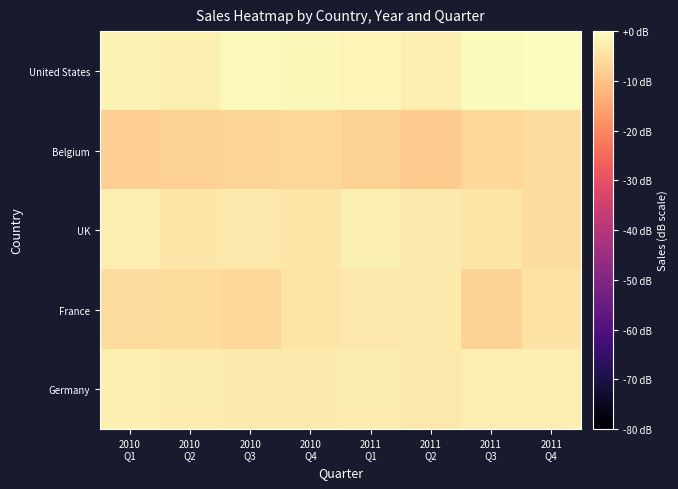

Rank the series by their maximum value, from lowest to highest.

Belgium, France, UK, Germany, United States